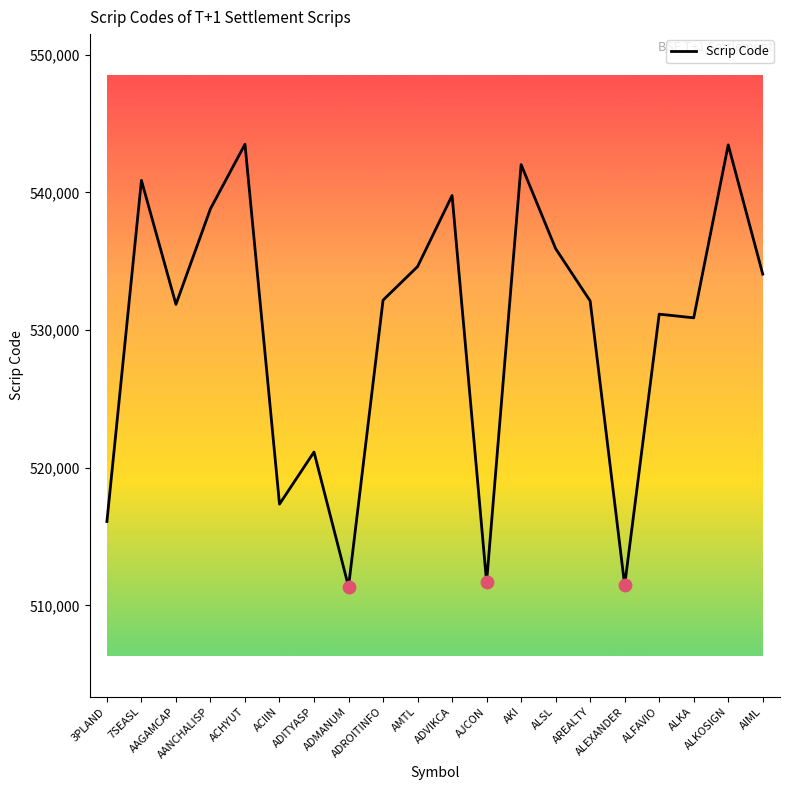

What is the value of the 3rd point from the left?

531866